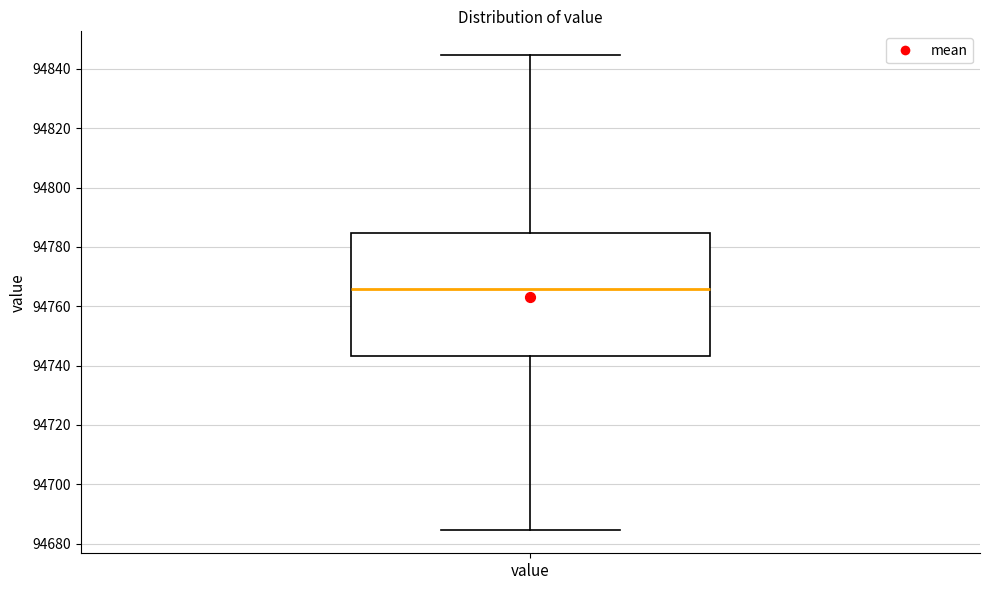

Read this box plot against the y-axis: the position of the median line, the range covered by the box, and the ends of both whiskers. The values are not printed on the chart, so give them approximately, as read against the axis.

median 94766, box 94744 to 94784, whiskers 94684 to 94844